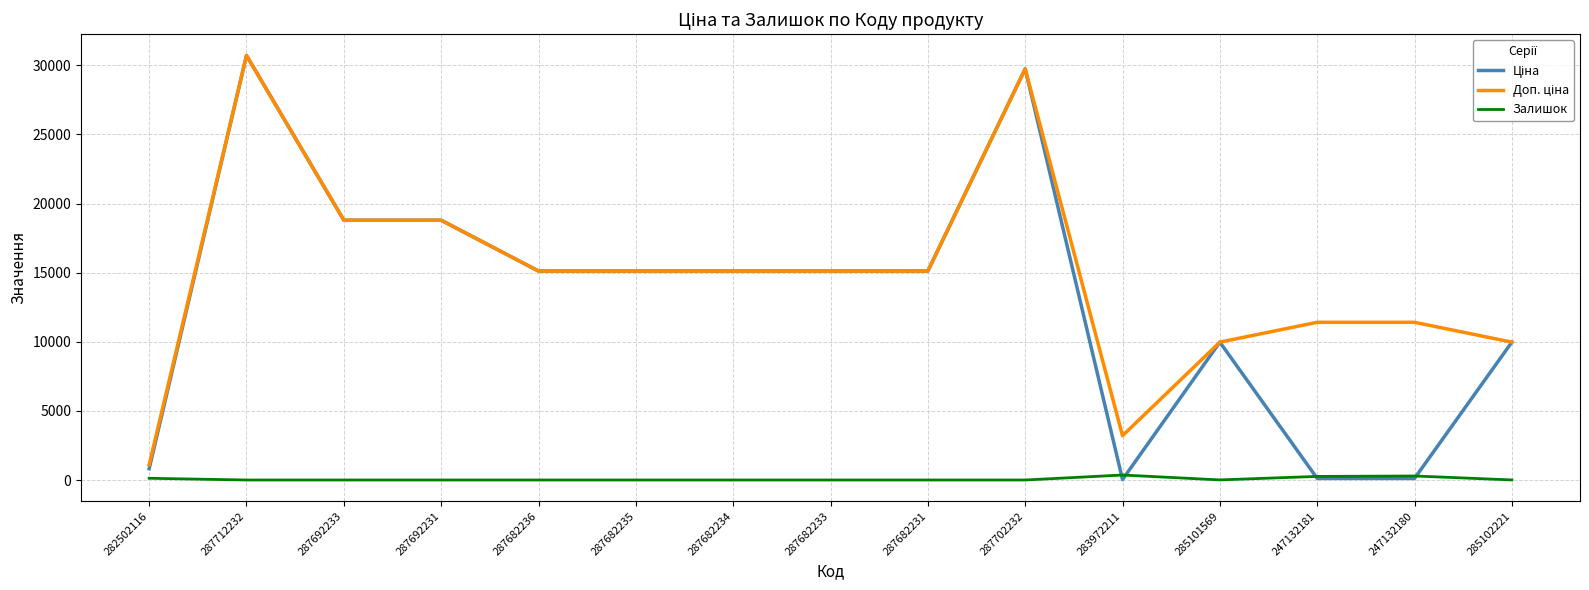

What is the greatest value displayed?

30717.1